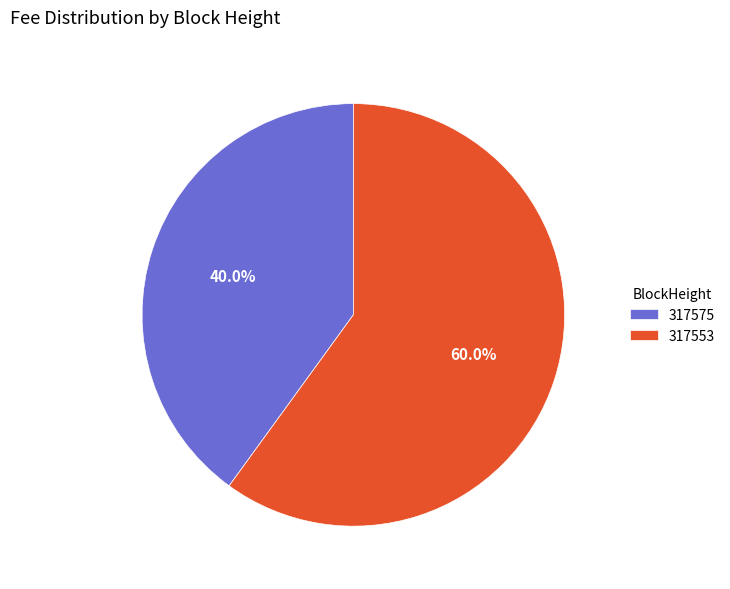

What is the smallest slice in the pie chart?

317575